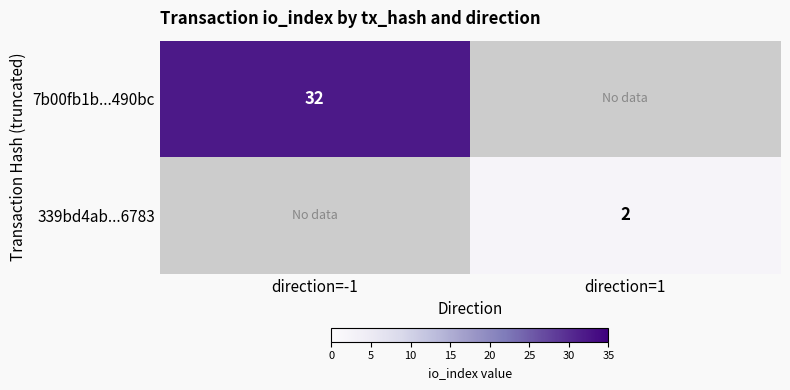

Is it true that 339bd4ab...6783 equals 1 at direction=1?

False